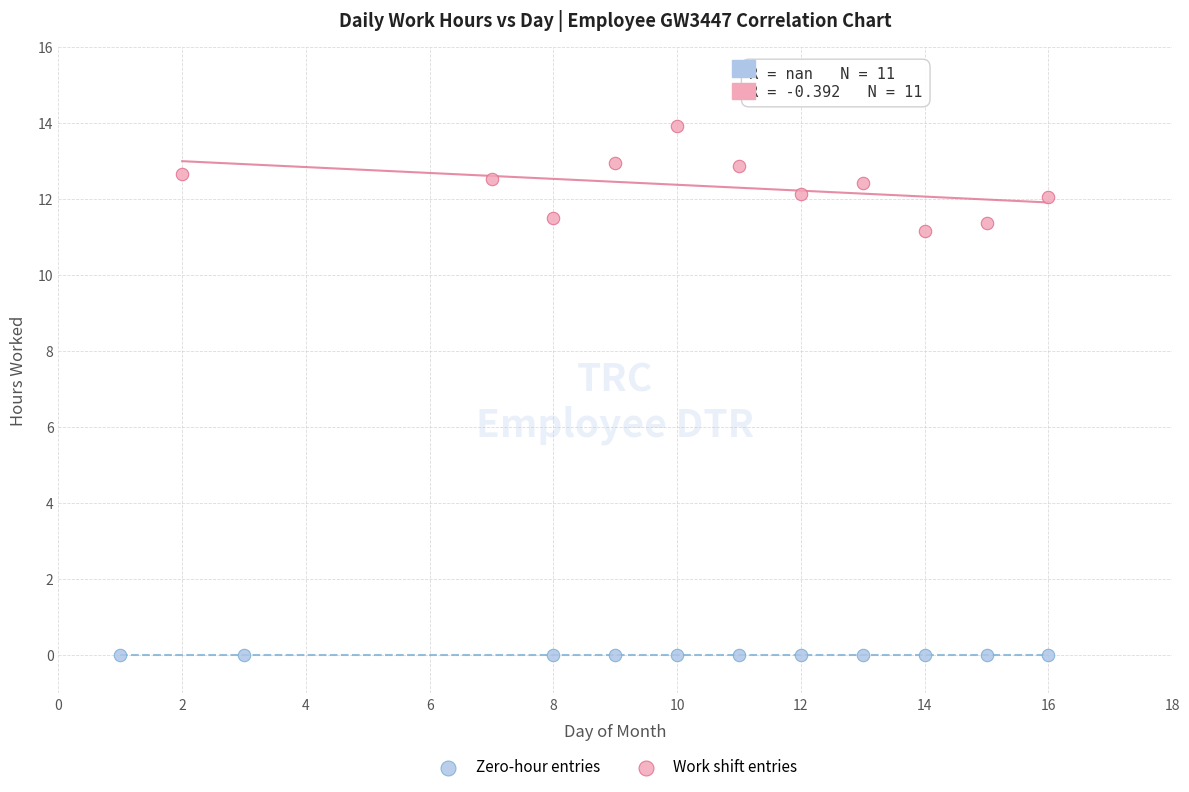

Which series contains the highest Y value?

Work shift entries